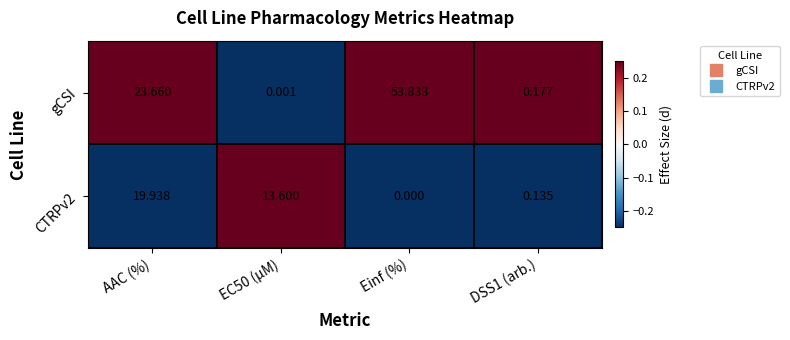

Rank the series by their average value, from lowest to highest.

CTRPv2, gCSI